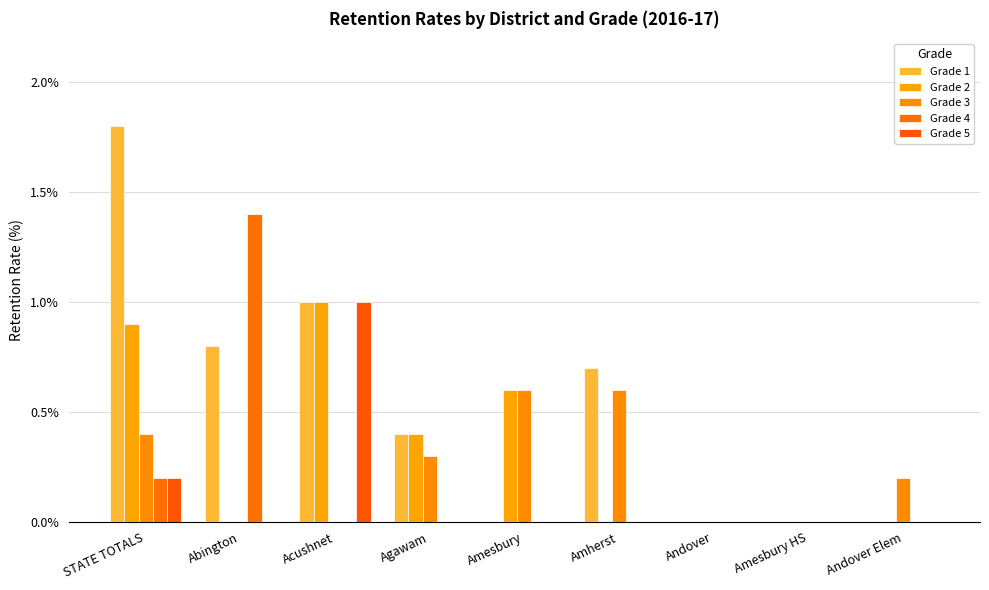

What is the difference between the Grade 3 values at Andover Elem and Abington?

0.2